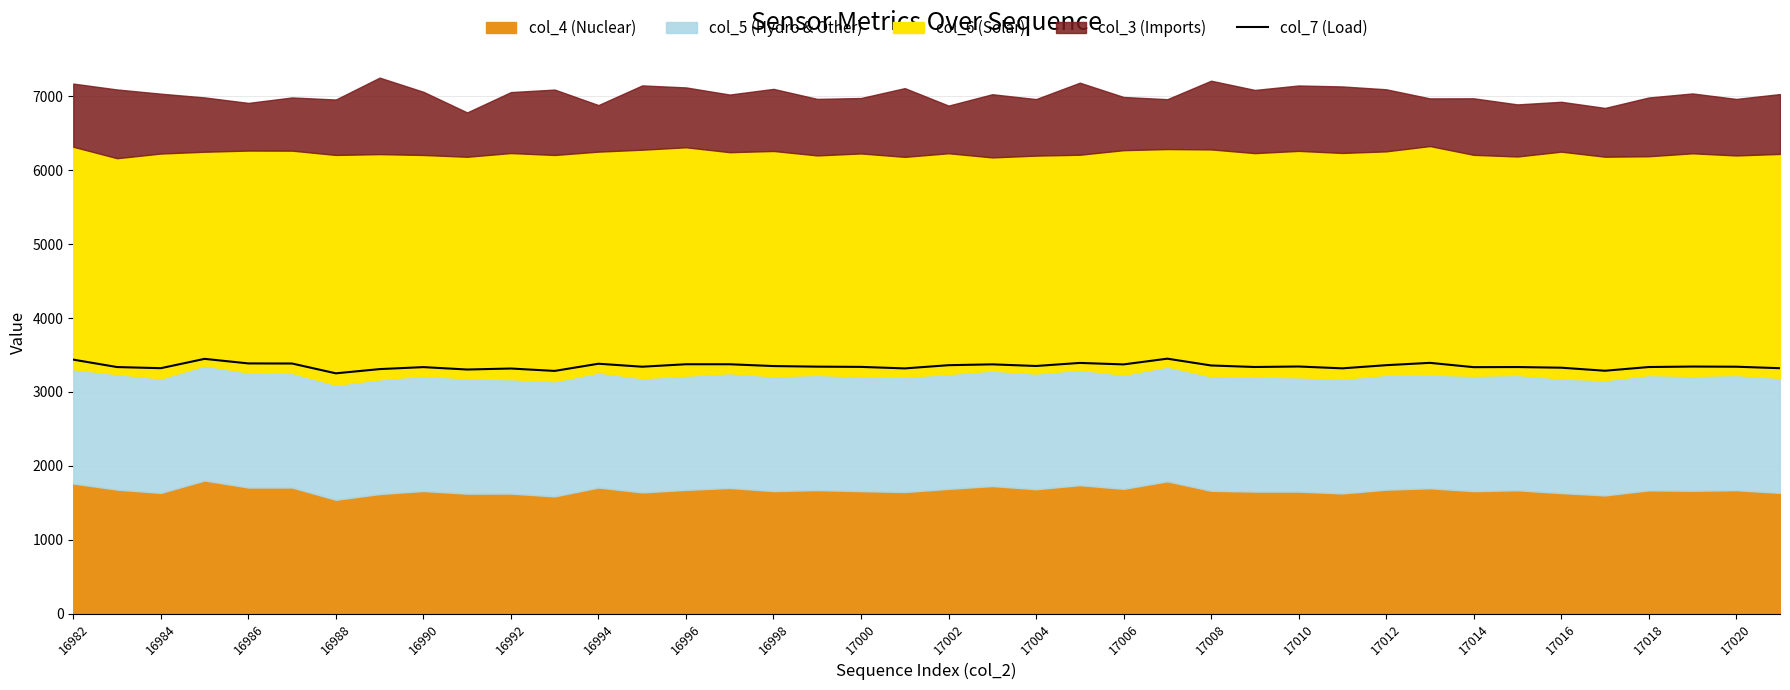

What is the value of the 17th point from the left?

3350.2